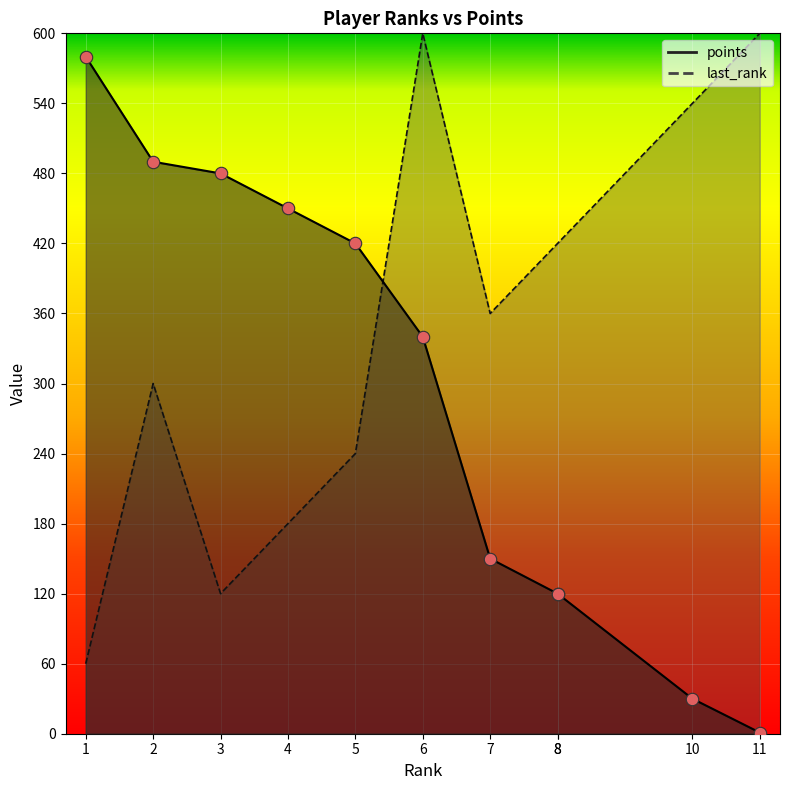

Which series has the largest total across all categories?

last_rank